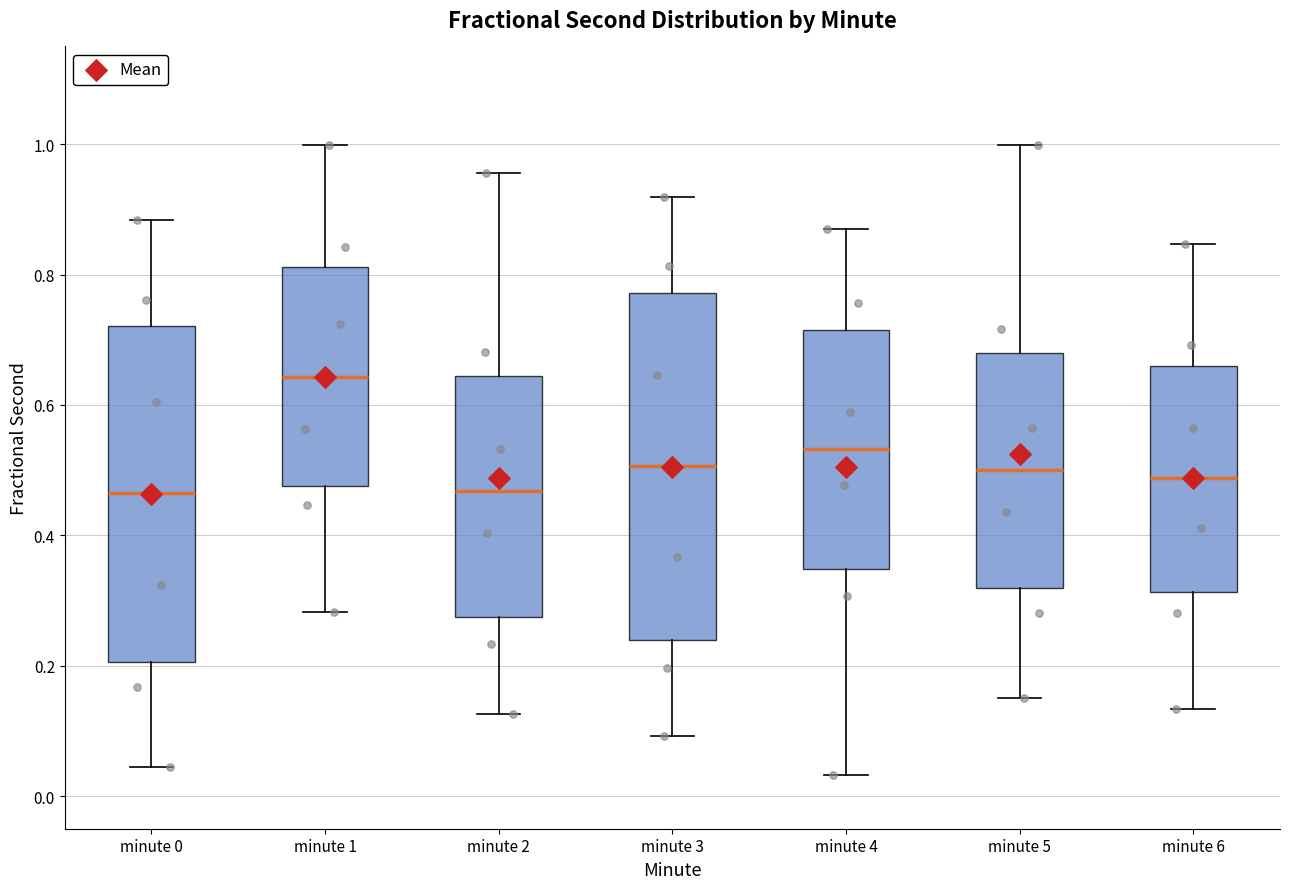

Reading left to right, read every box against the y-axis: the position of its median line, the range the box covers, and the ends of its whiskers. The values are not printed on the chart, so give them approximately, as read against the axis.

minute 0: median 0.46, box 0.20 to 0.72, whiskers 0.04 to 0.88
minute 1: median 0.64, box 0.48 to 0.82, whiskers 0.28 to 1.00
minute 2: median 0.46, box 0.28 to 0.64, whiskers 0.12 to 0.96
minute 3: median 0.50, box 0.24 to 0.78, whiskers 0.10 to 0.92
minute 4: median 0.54, box 0.34 to 0.72, whiskers 0.04 to 0.86
minute 5: median 0.50, box 0.32 to 0.68, whiskers 0.16 to 1.00
minute 6: median 0.48, box 0.32 to 0.66, whiskers 0.14 to 0.84